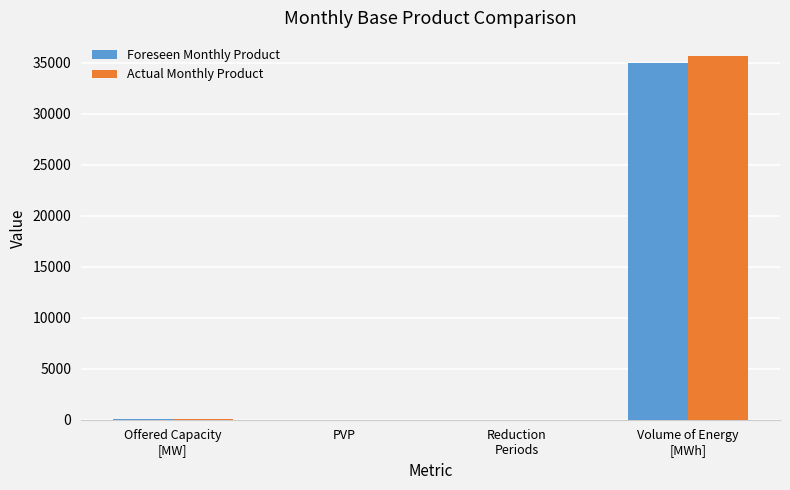

What is the sum of all Foreseen Monthly Product values?

35050.9